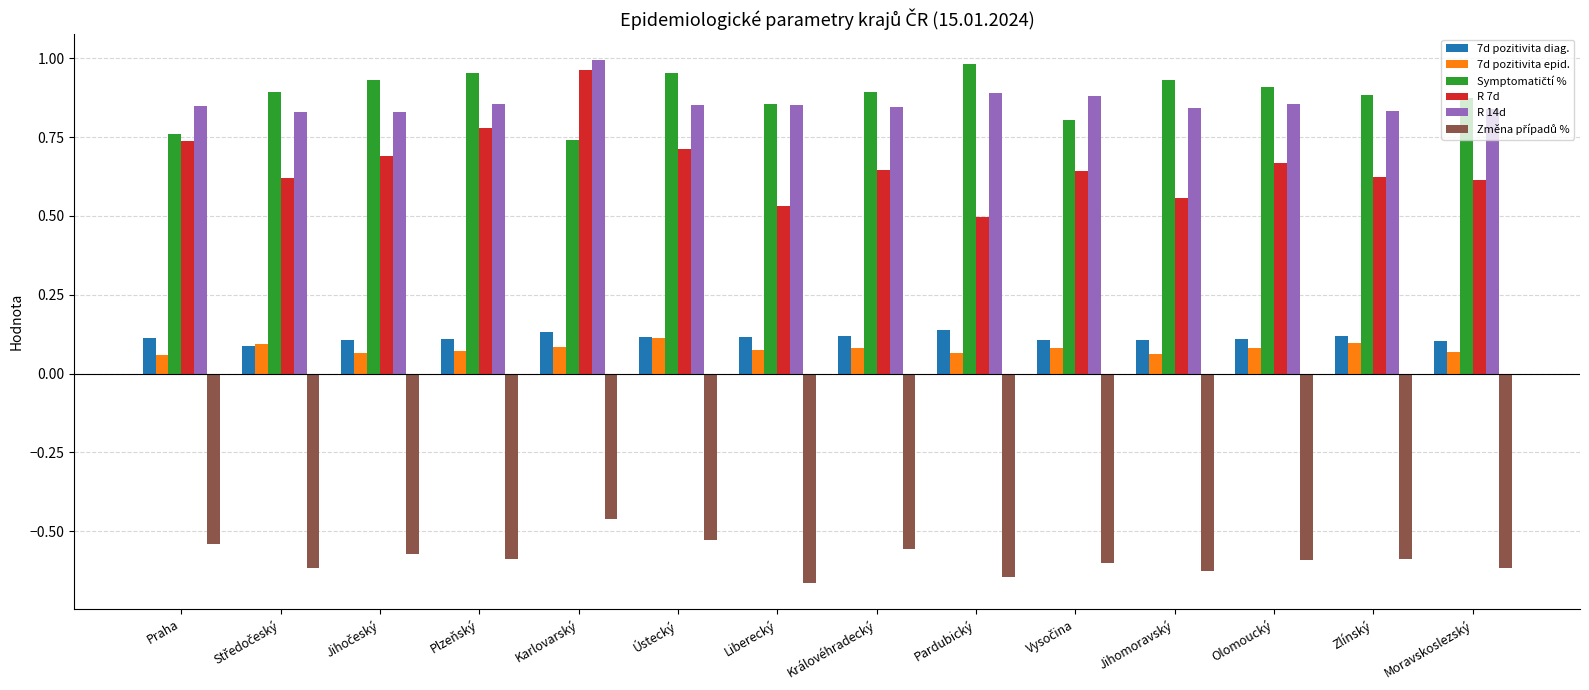

At how many categories does at least one series exceed 0?

14